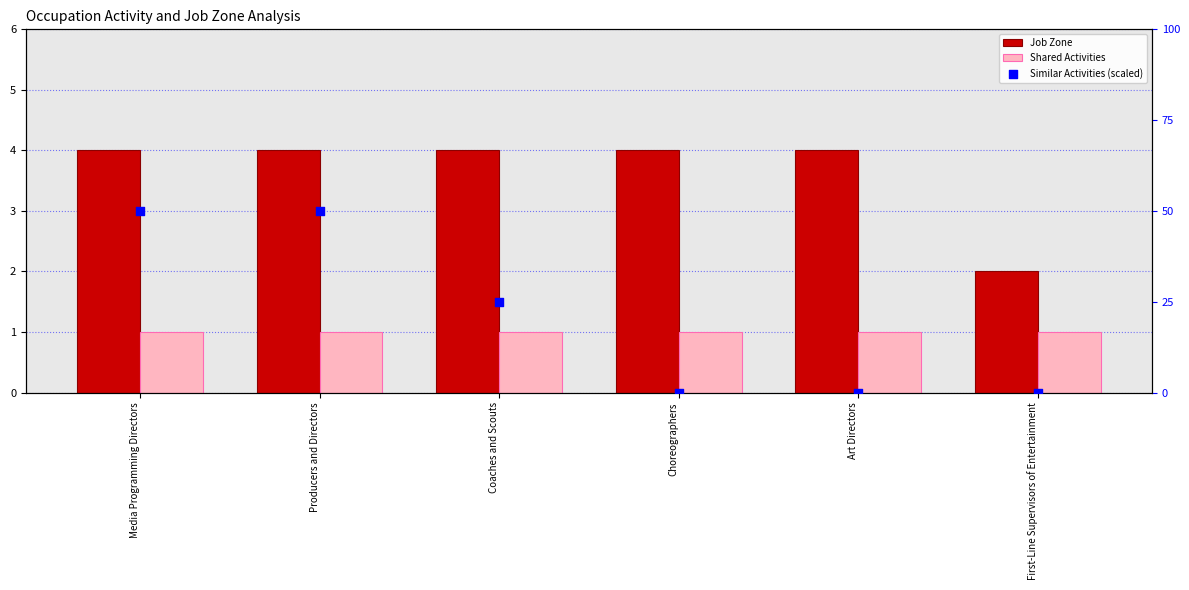

What are all the series names shown in the legend?

Job Zone, Shared Activities, Similar Activities (scaled)